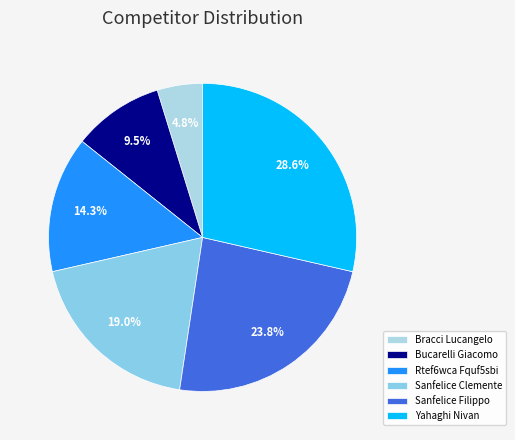

The Yahaghi Nivan slice represents 29% of the pie. True or false?

True